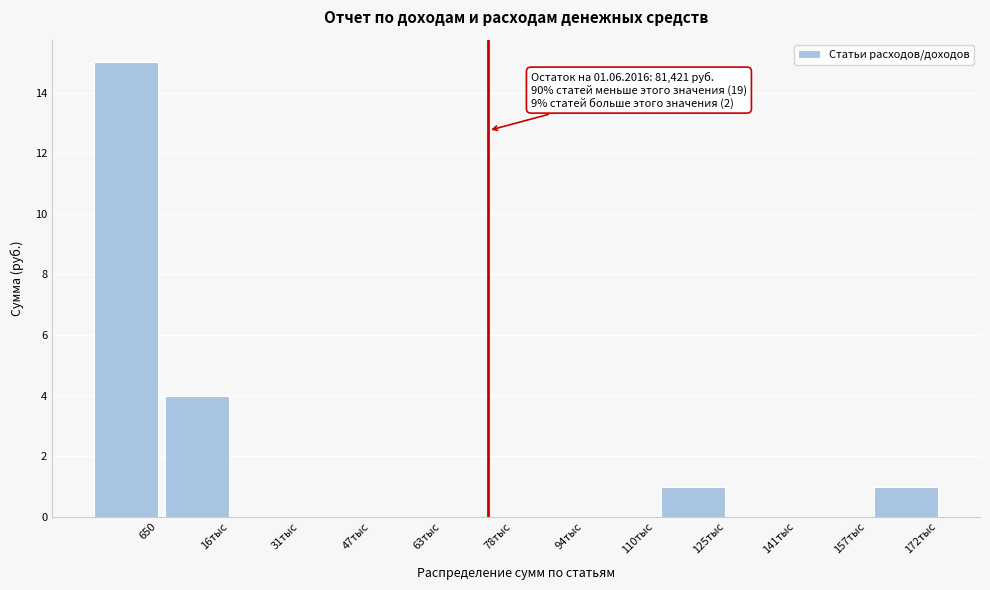

Reading left to right, list all the values displayed in this chart.

650=15	16тыс=4	31тыс=0	47тыс=0	63тыс=0	78тыс=0	94тыс=0	110тыс=0	125тыс=1	141тыс=0	157тыс=0	172тыс=1